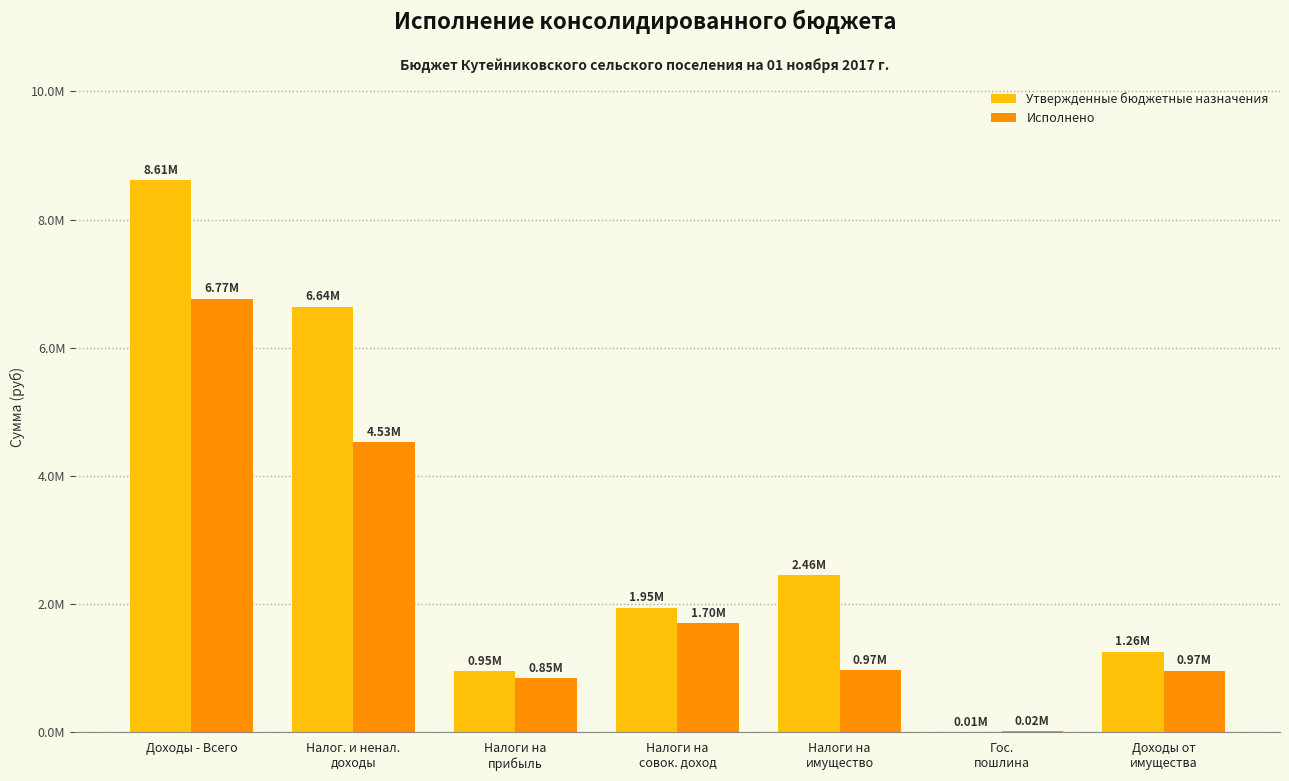

Where does the Исполнено series first go above 973710?

Доходы - Всего